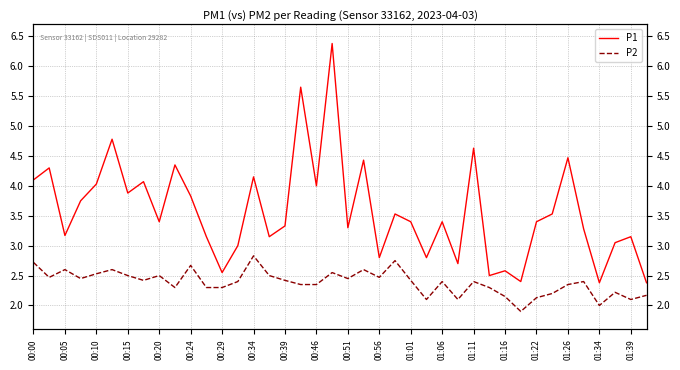

What are all the series names shown in the legend?

P1, P2